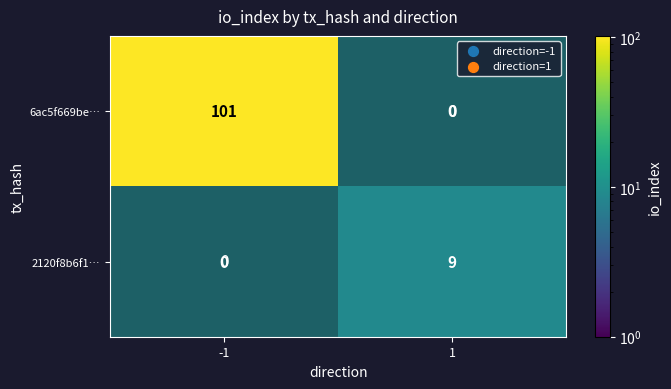

The 6ac5f669be… series shows 0.8 at 1. True or false?

False